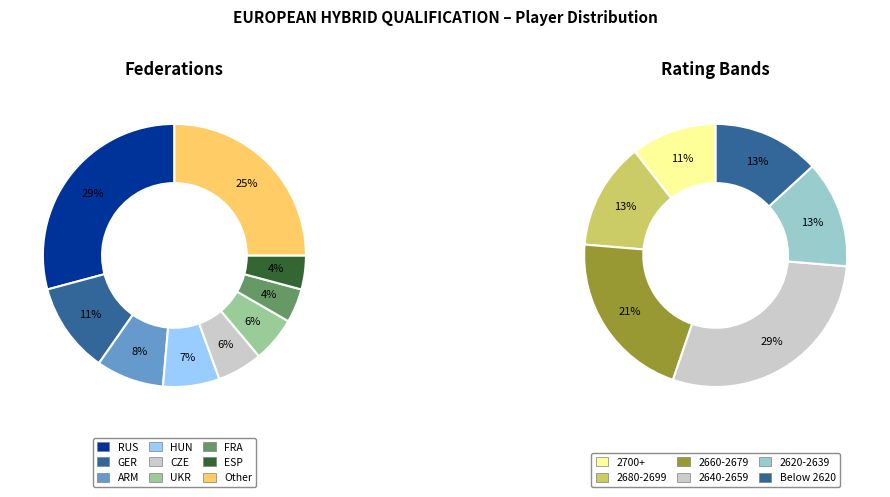

Which category has the smallest portion of the pie?

FRA